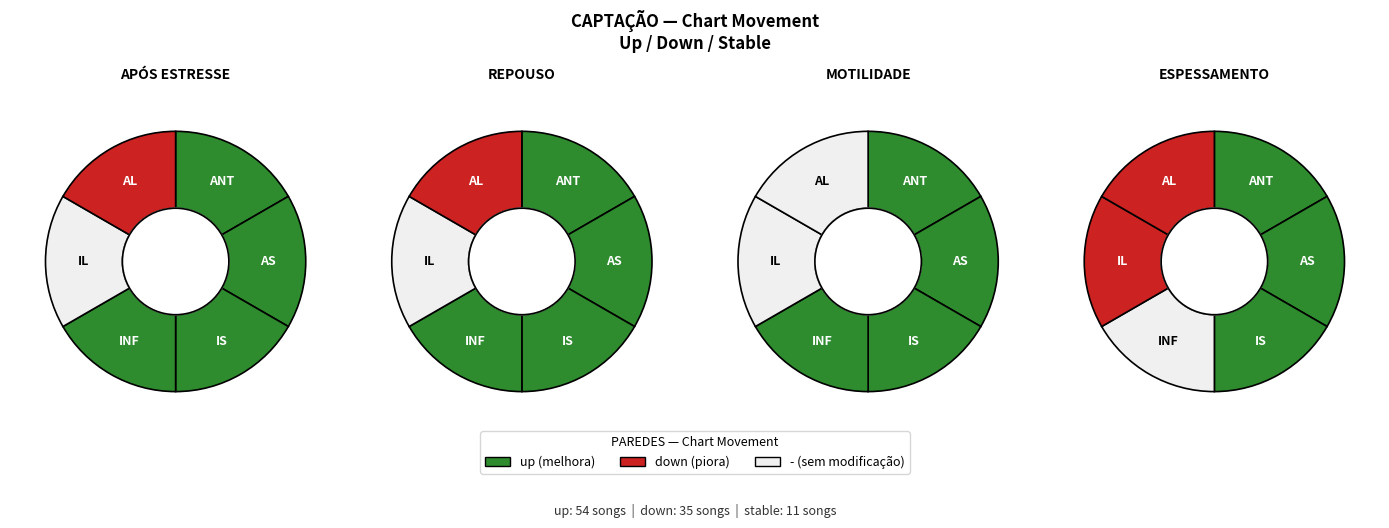

What is the change in value from down to -?

-24